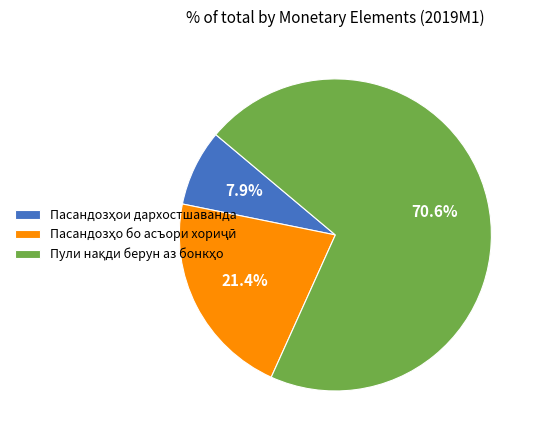

Does any single category account for the majority?

Yes